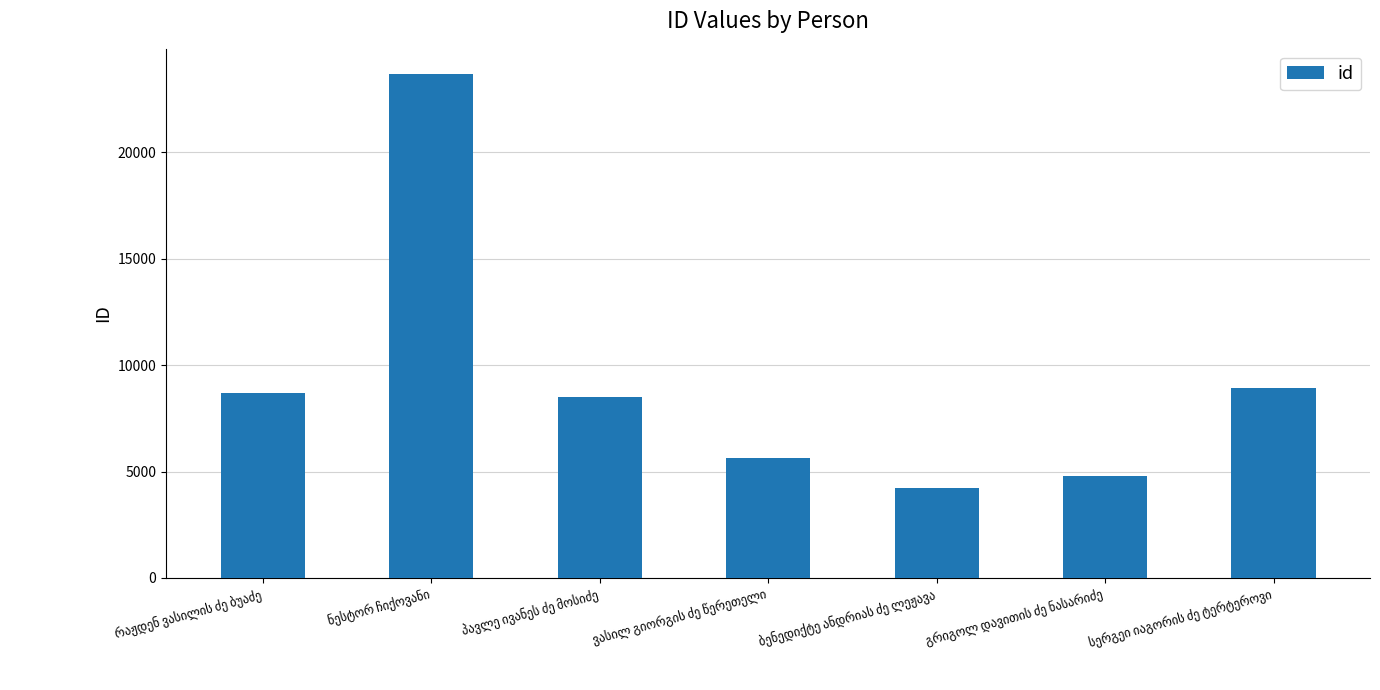

Count the number of data series in this chart.

1